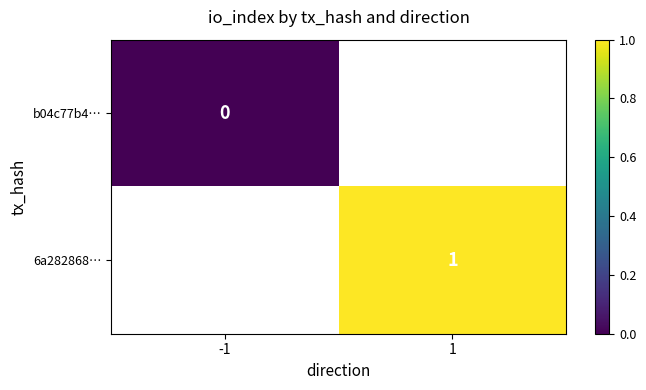

At which label does 6a282868… reach its peak?

-1